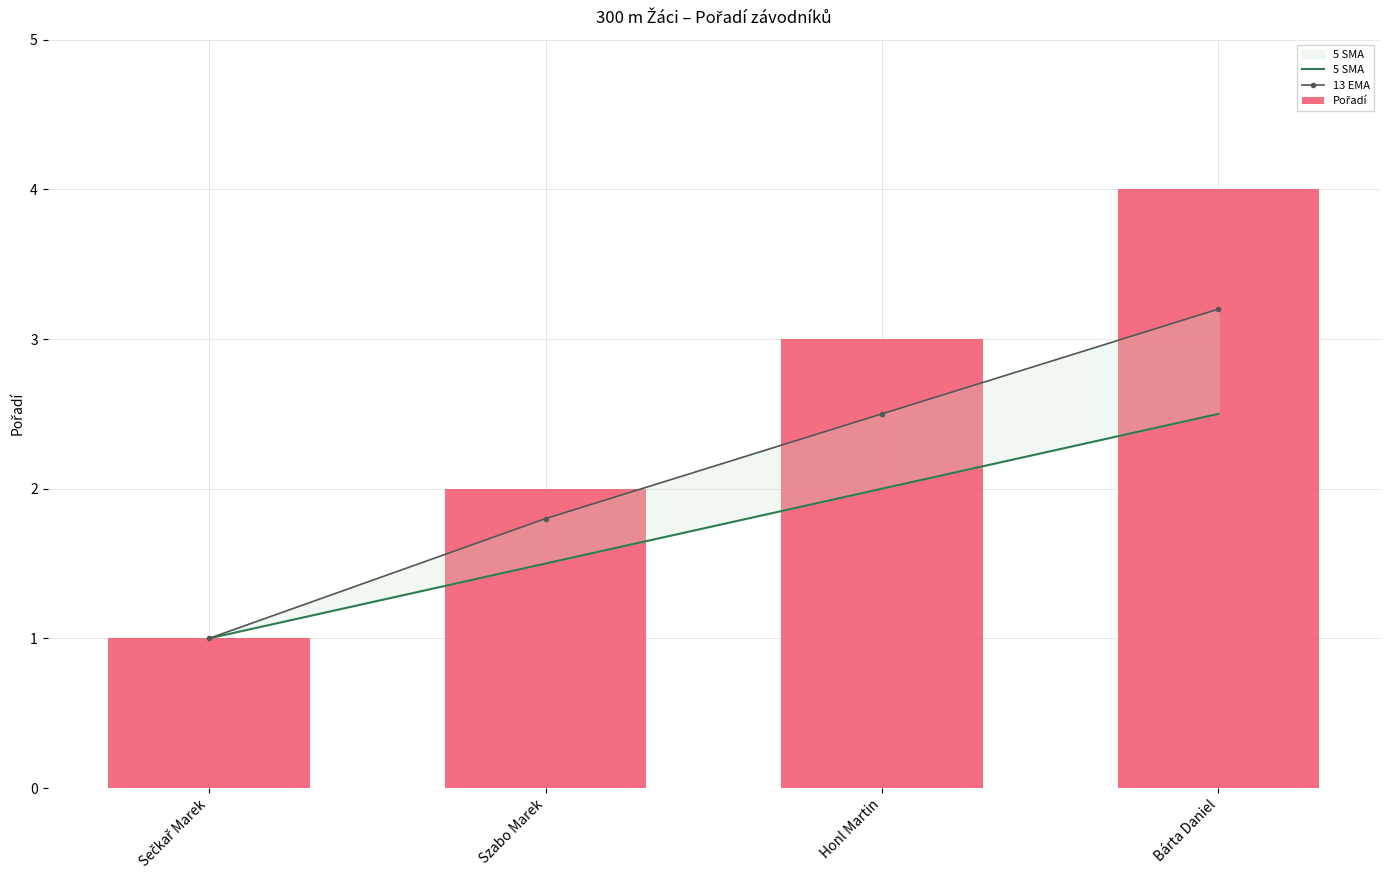

What is the value of the 5 SMA bar at the 2nd from the left?

1.5